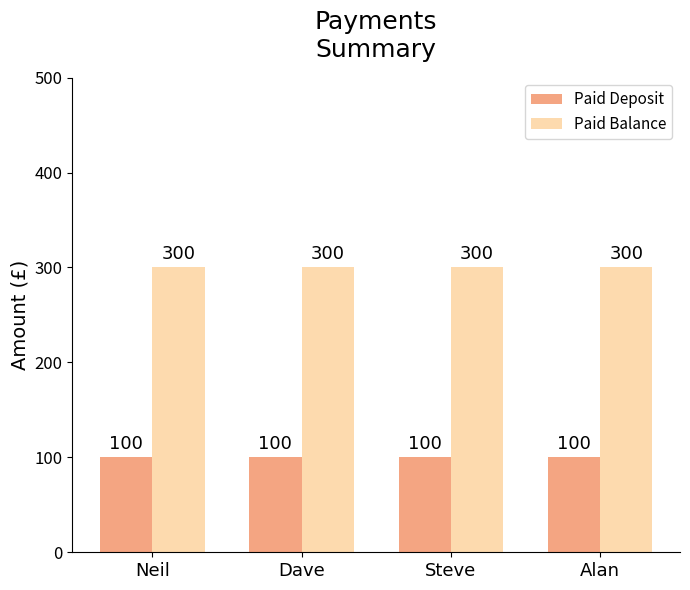

How many groups of bars are there?

4